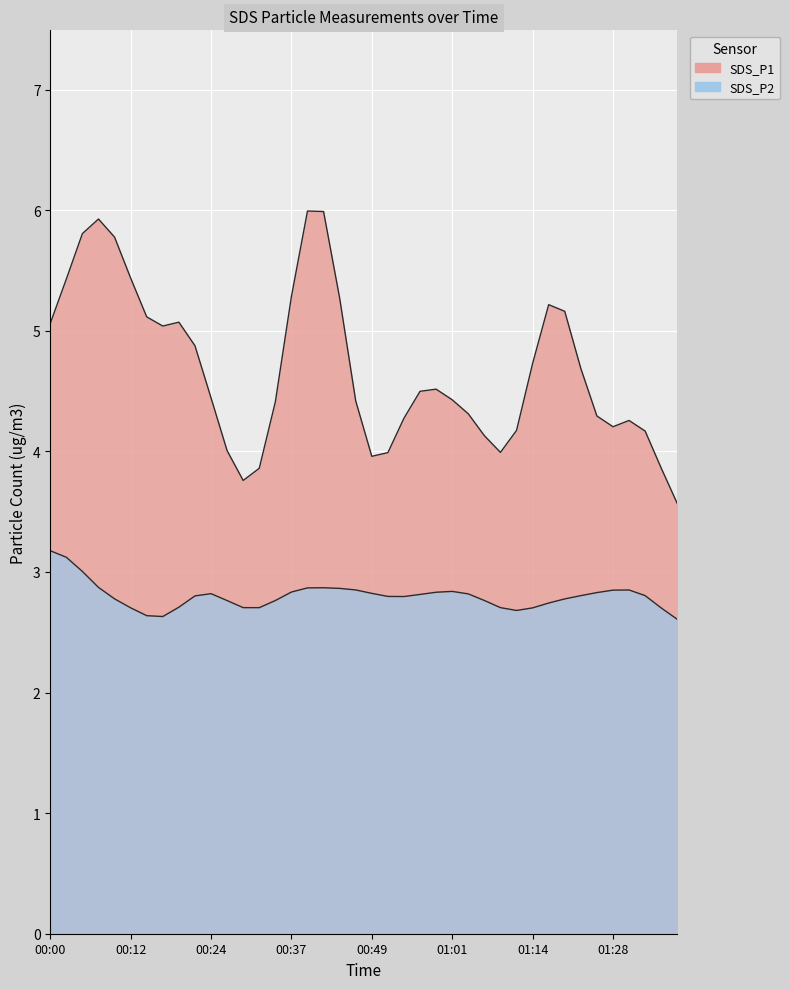

Is the value of SDS_P2 at 00:27 greater than the value of SDS_P1 at 00:52?

No